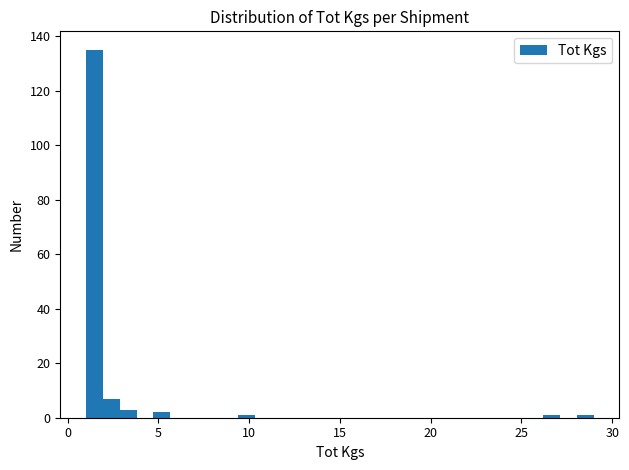

Read against the x-axis, roughly where is the centre of the tallest bar?

1.5